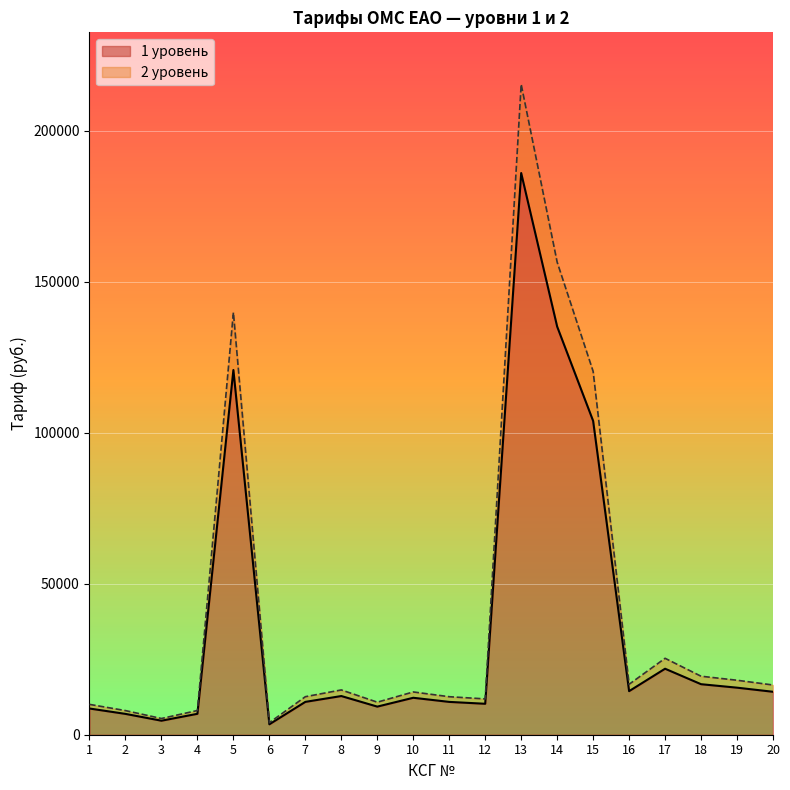

At which category does the chart reach its peak across all series?

13